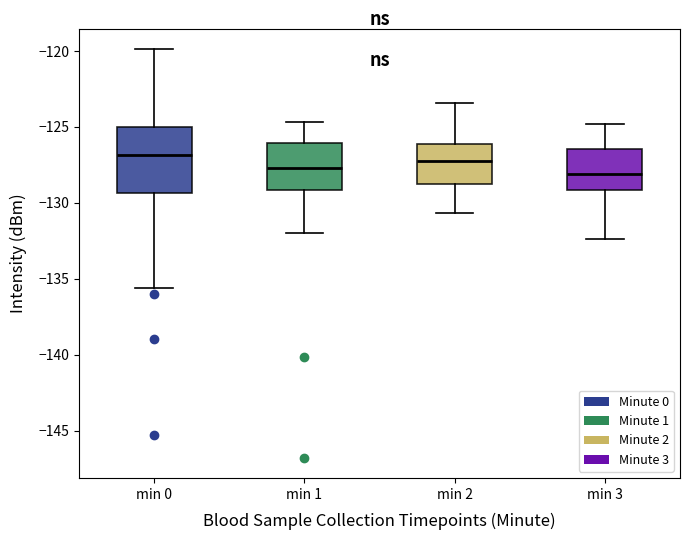

Reading left to right, transcribe this box plot: for each box, give where its median line is, the range the box spans, and where its two whiskers end, as read against the y-axis. The values are not printed on the chart, so give them approximately, as read against the axis.

min 0: median -127.0, box -129.5 to -125.0, whiskers -135.5 to -120.0
min 1: median -127.5, box -129.0 to -126.0, whiskers -132.0 to -124.5
min 2: median -127.0, box -128.5 to -126.0, whiskers -130.5 to -123.5
min 3: median -128.0, box -129.0 to -126.5, whiskers -132.5 to -125.0